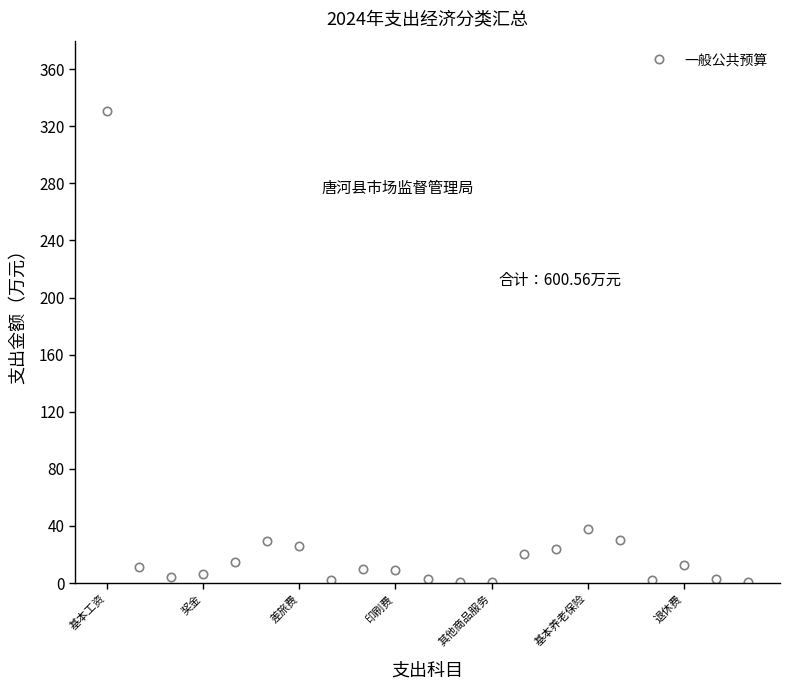

What is the sum of all values?

577.1